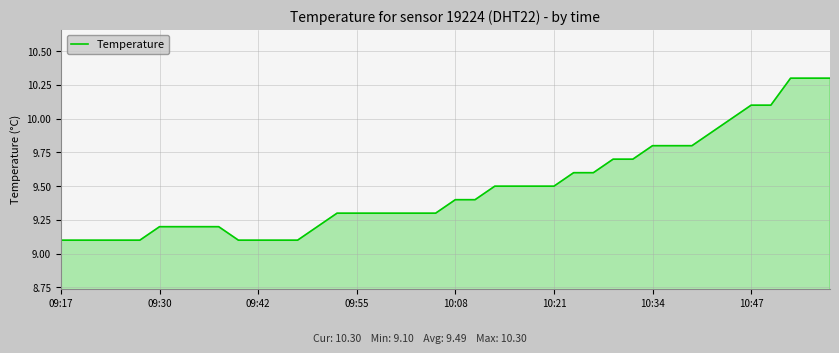

What is the sum of all values?

379.5